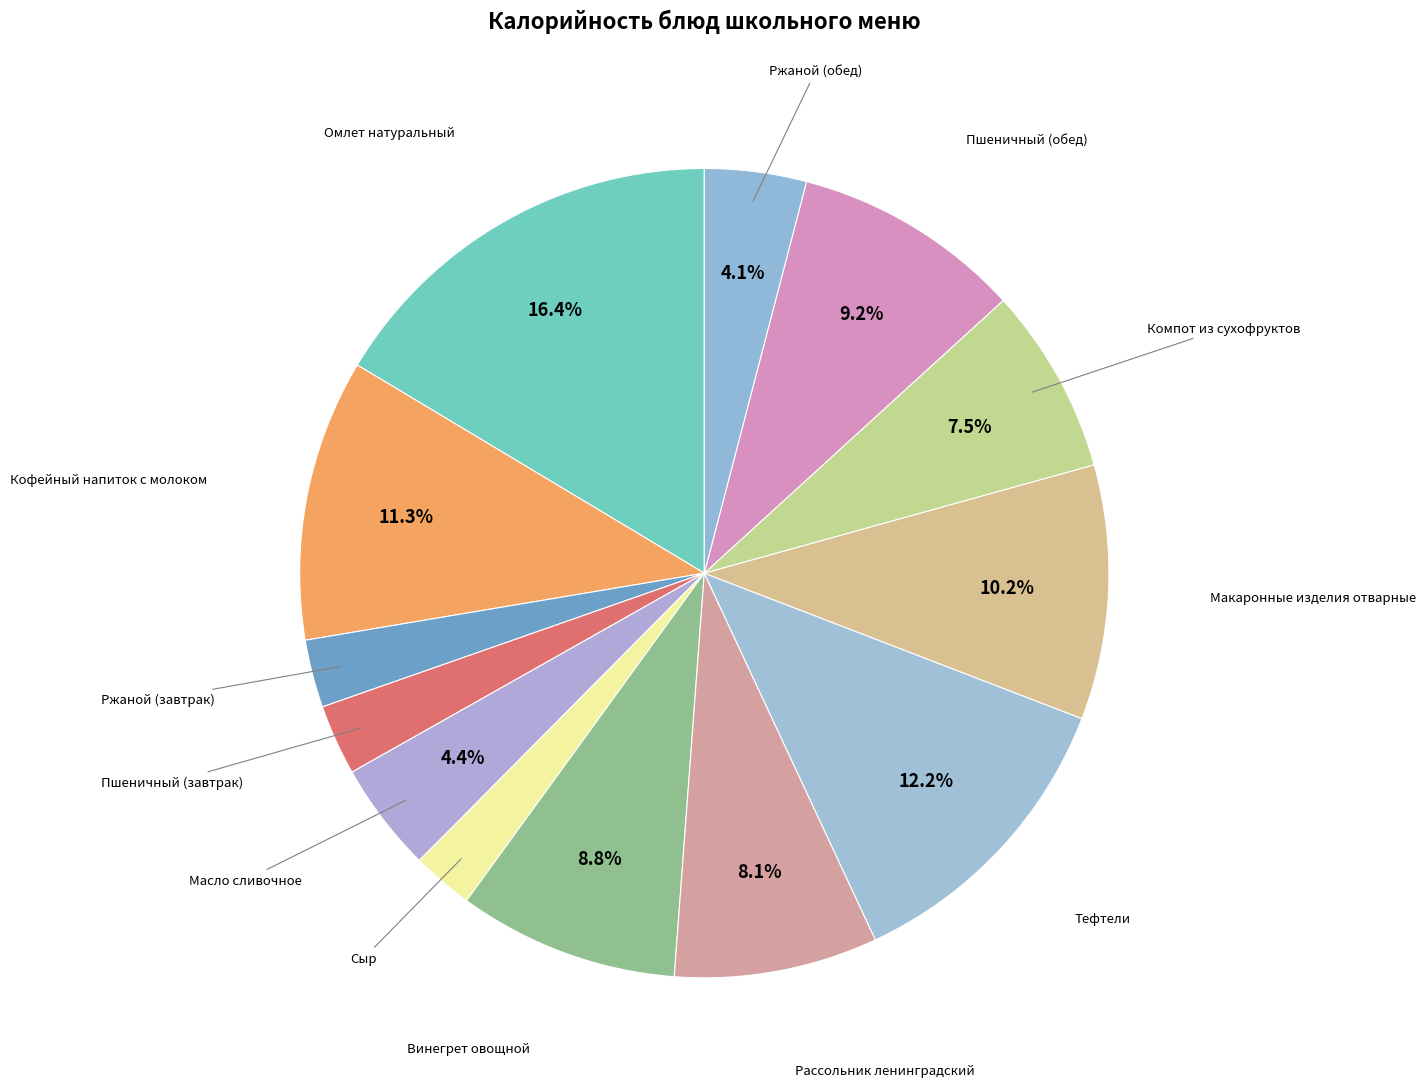

How many segments does this pie chart have?

13